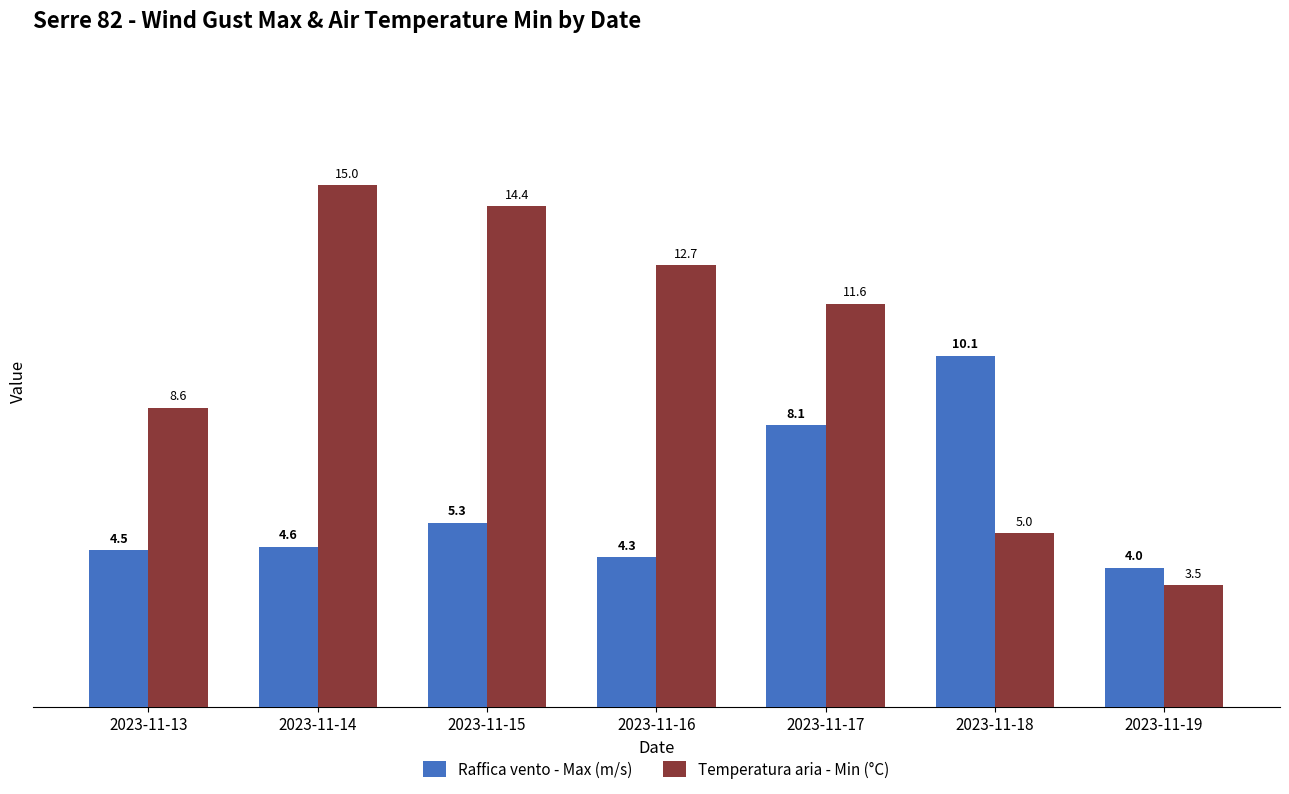

Rank the series by their average value, from highest to lowest.

Temperatura aria - Min (°C), Raffica vento - Max (m/s)